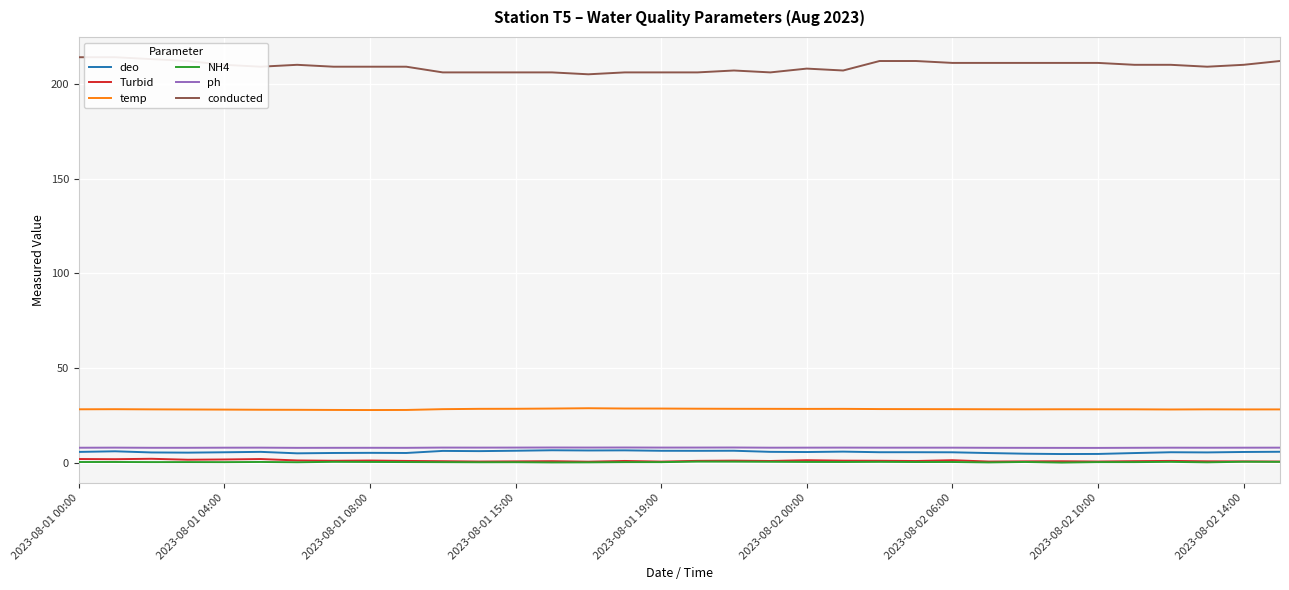

List the series in order of their peak value, lowest first.

NH4, Turbid, deo, ph, temp, conducted